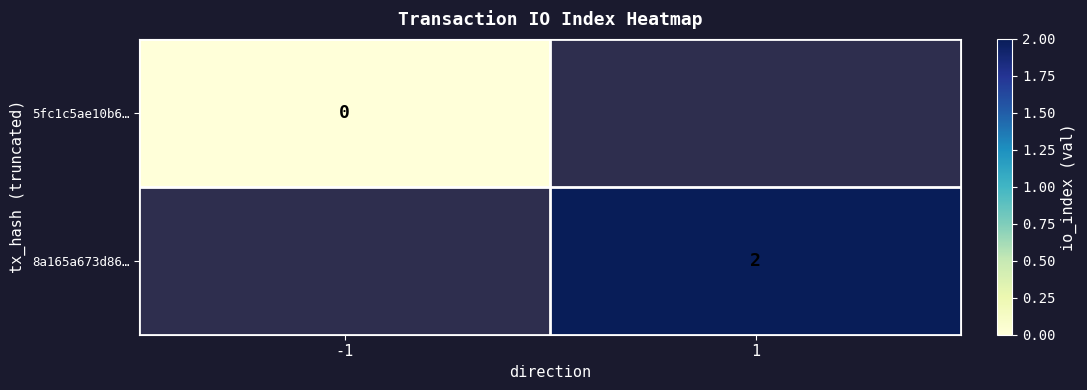

Count the number of data series in this chart.

2